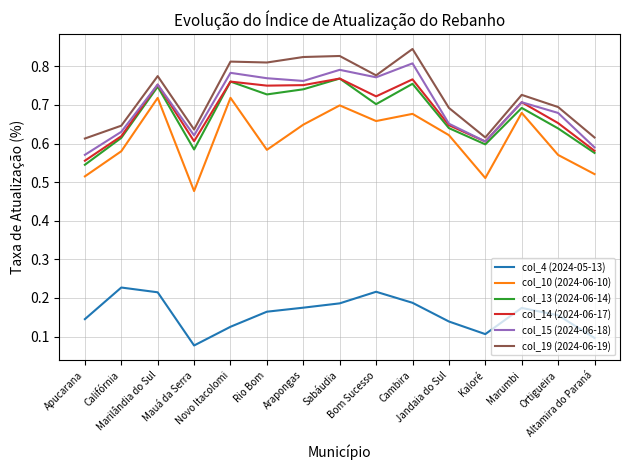

Is this an area chart (filled region under the line)?

No